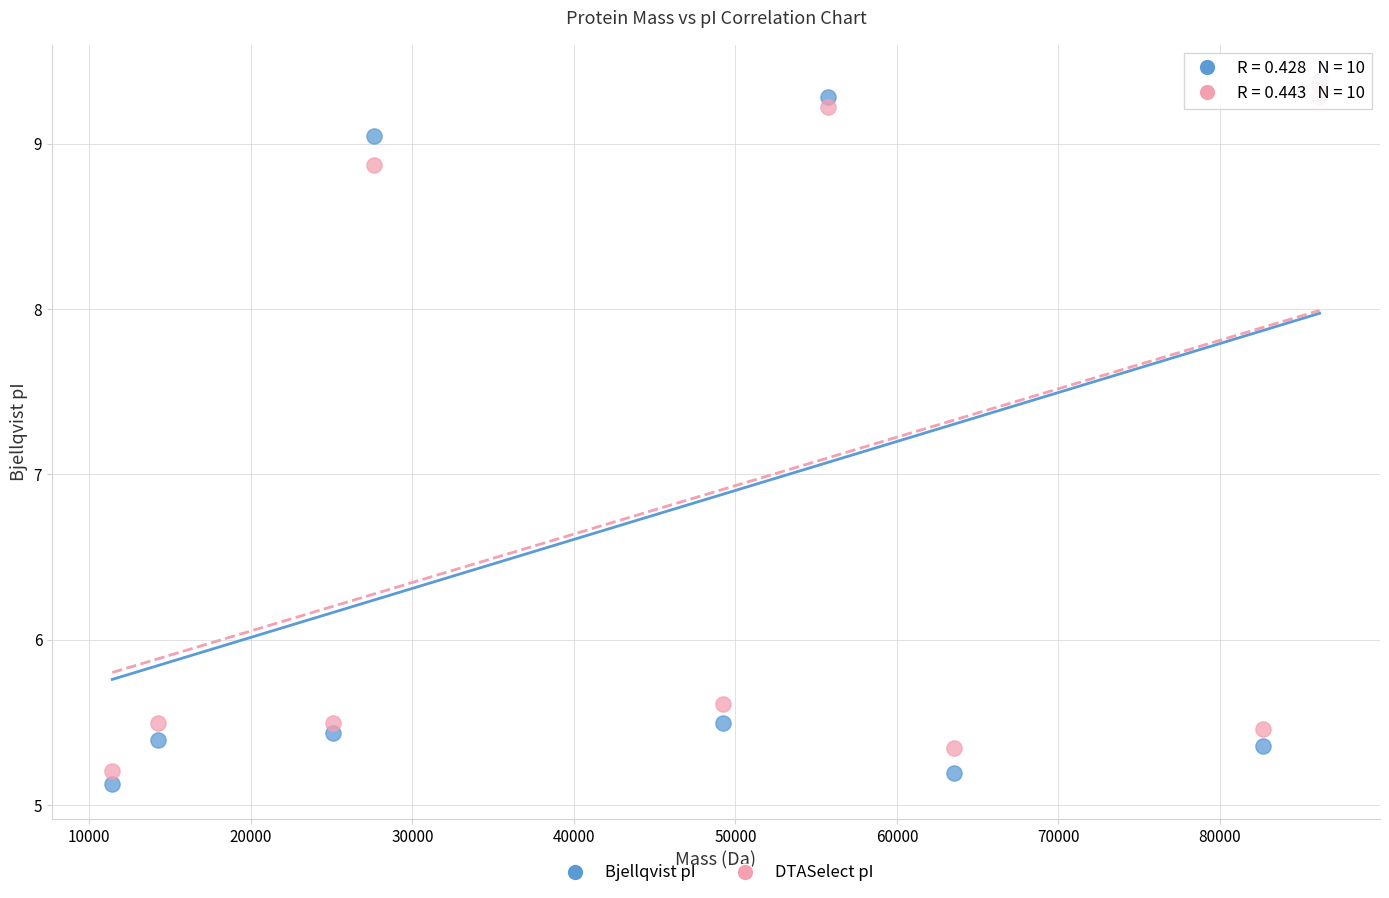

Across all series, what Y value is closest to 7?

5.6